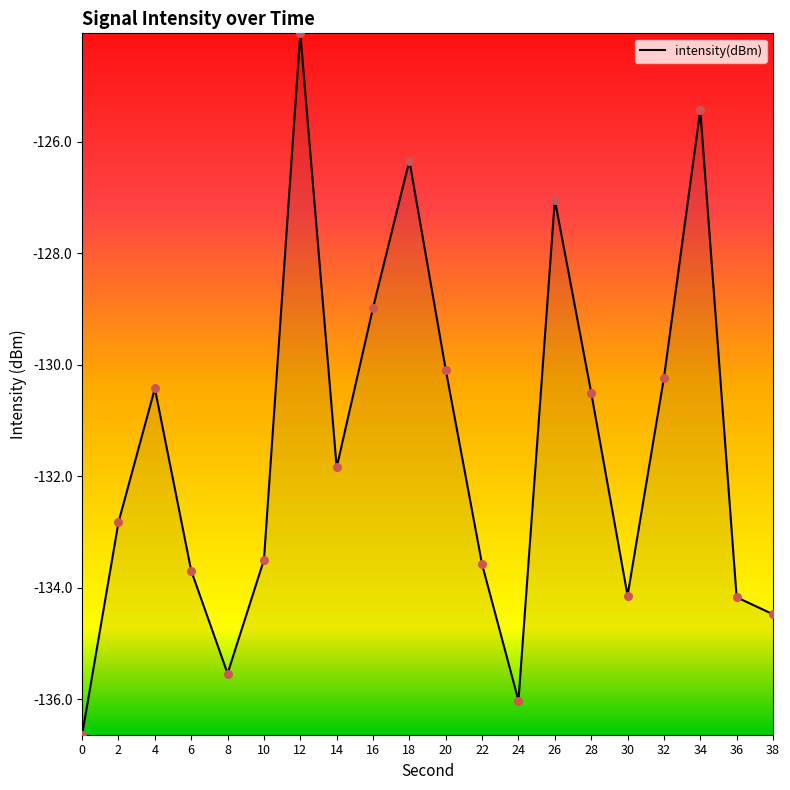

What is the change in value from 30 to 38?

-0.3